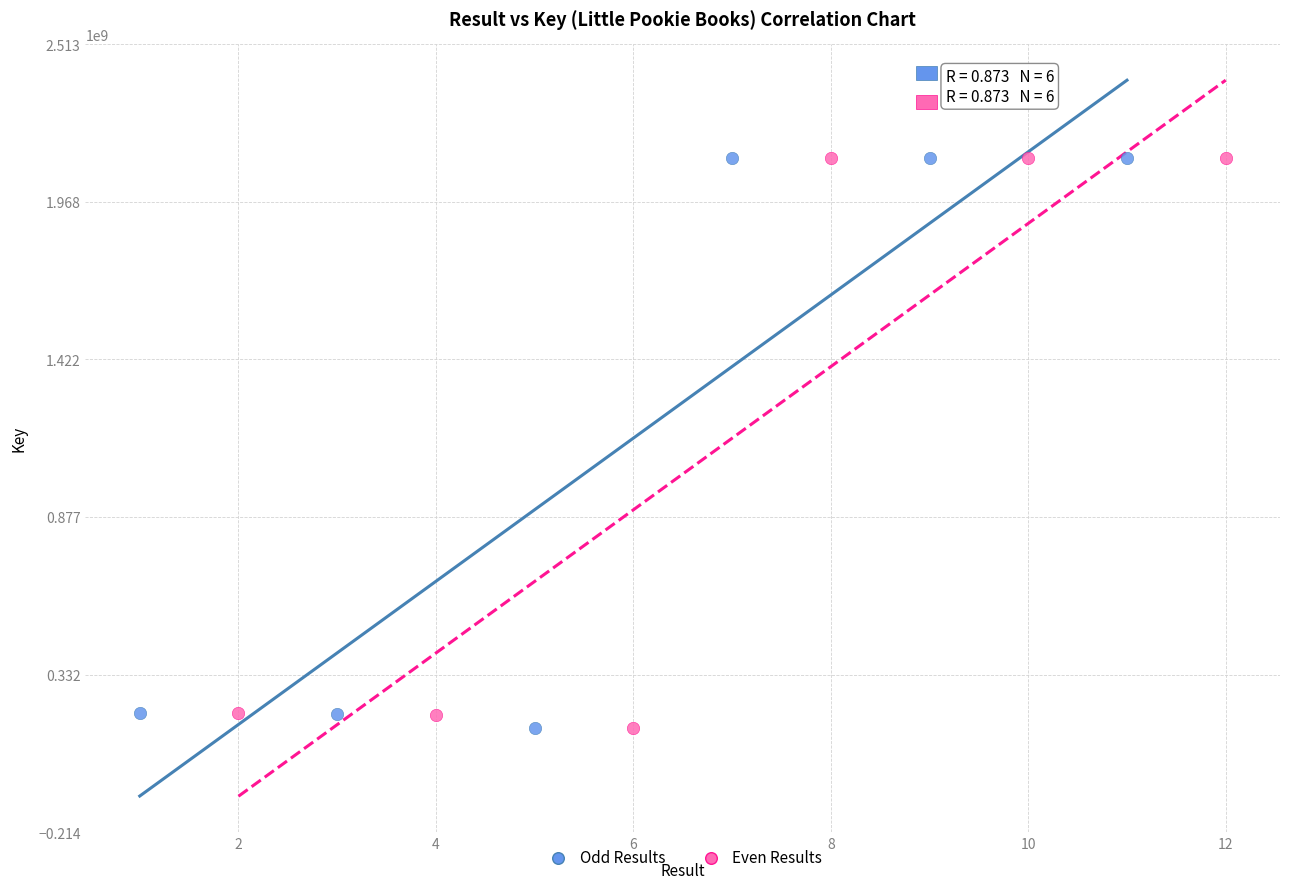

What are all the series names shown in the legend?

Odd Results, Even Results